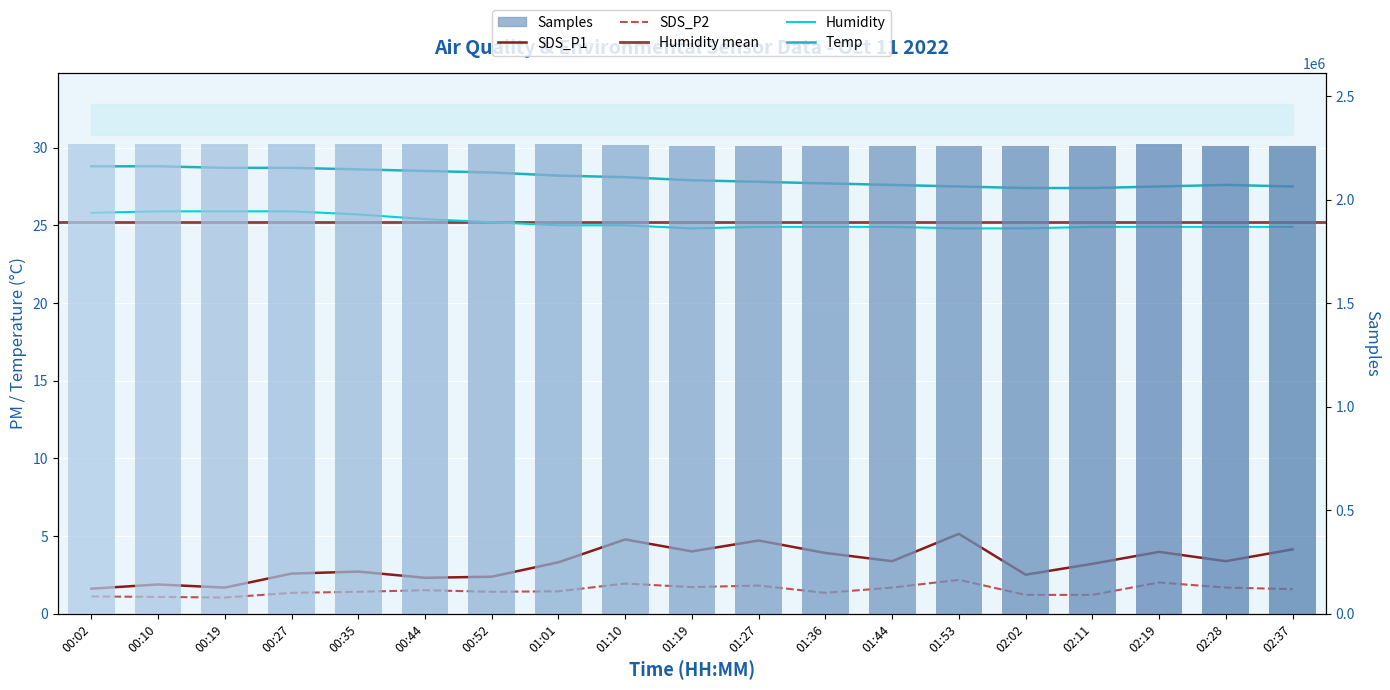

What is the label of the 8th bar from the right?

01:36